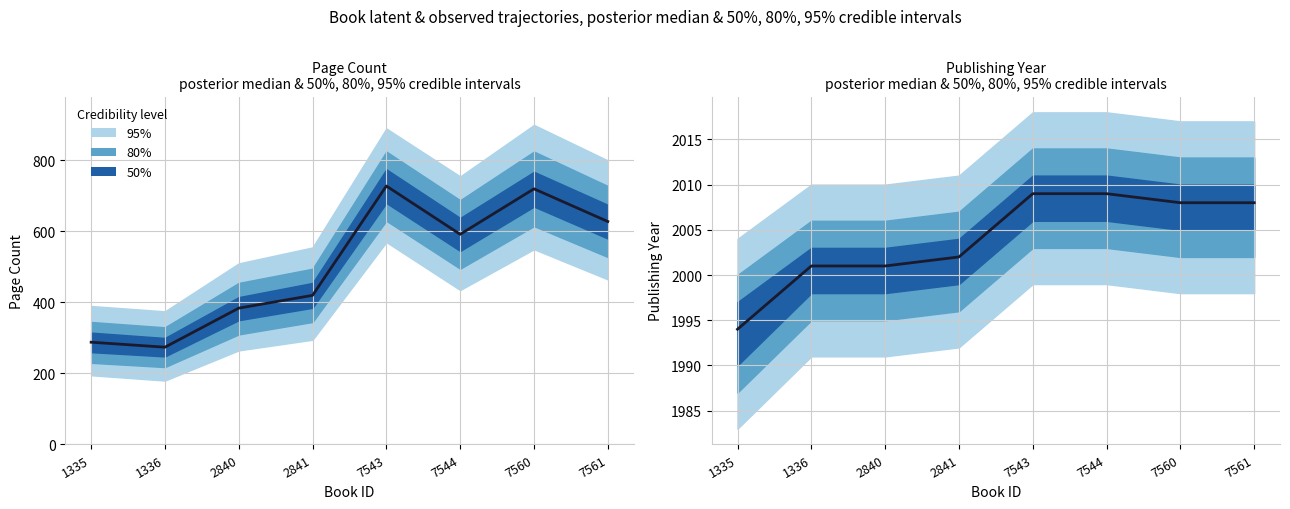

True or false: publishingYear (median) has more than 0 interior local peaks.

False